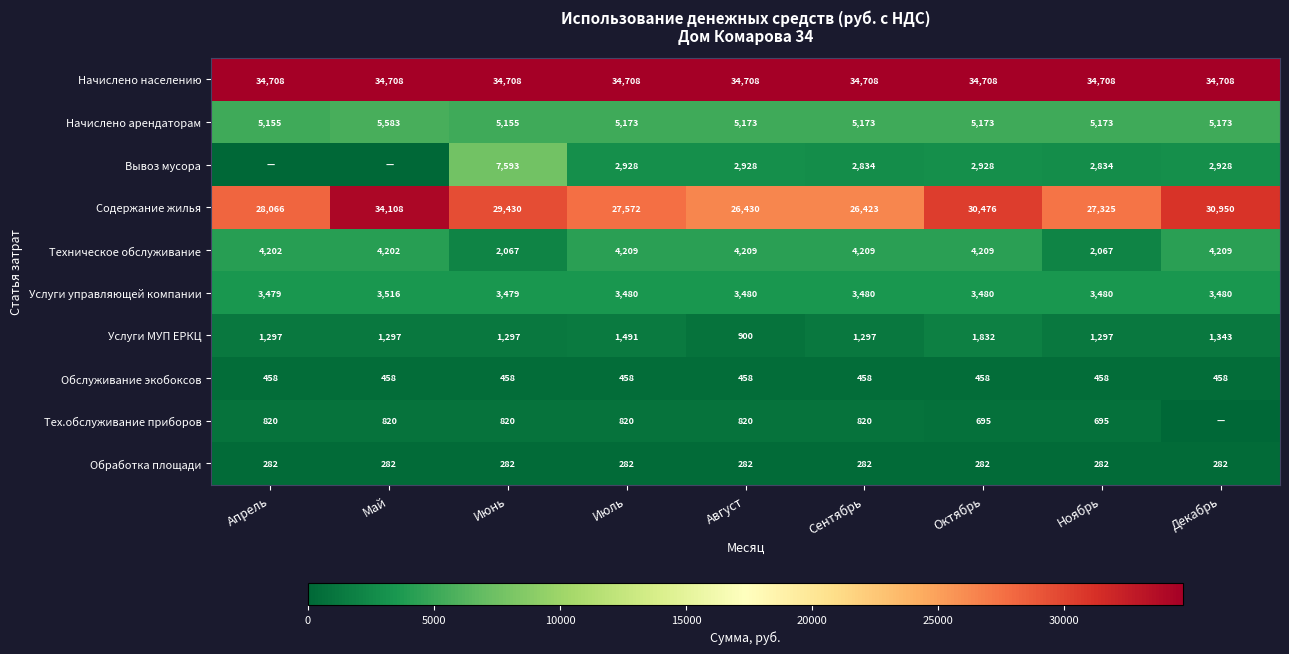

At Июль, list the series in order from largest to smallest.

Начислено населению, Содержание жилья, Начислено арендаторам, Техническое обслуживание, Услуги управляющей компании, Вывоз мусора, Услуги МУП ЕРКЦ, Тех.обслуживание приборов, Обслуживание экобоксов, Обработка площади